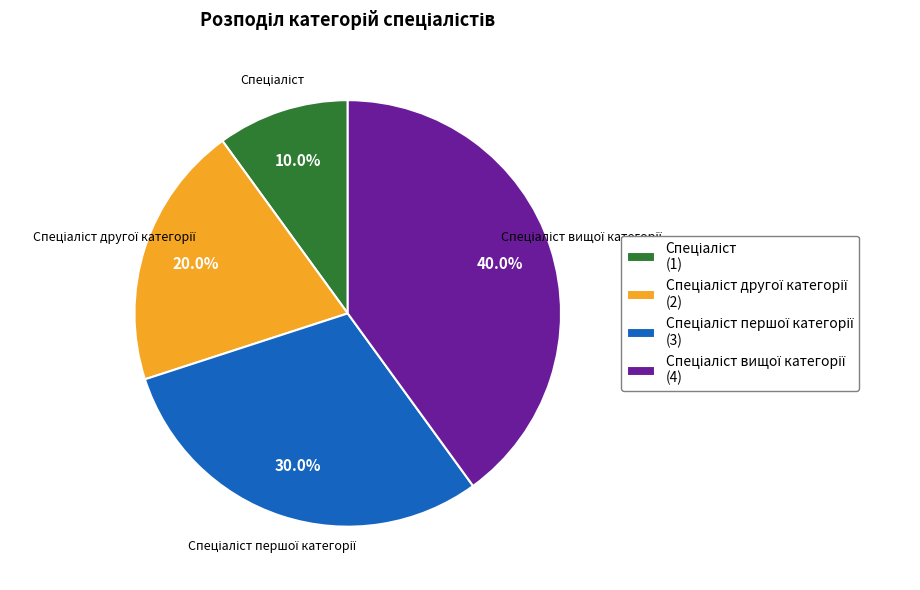

Is there a majority slice in this chart?

No